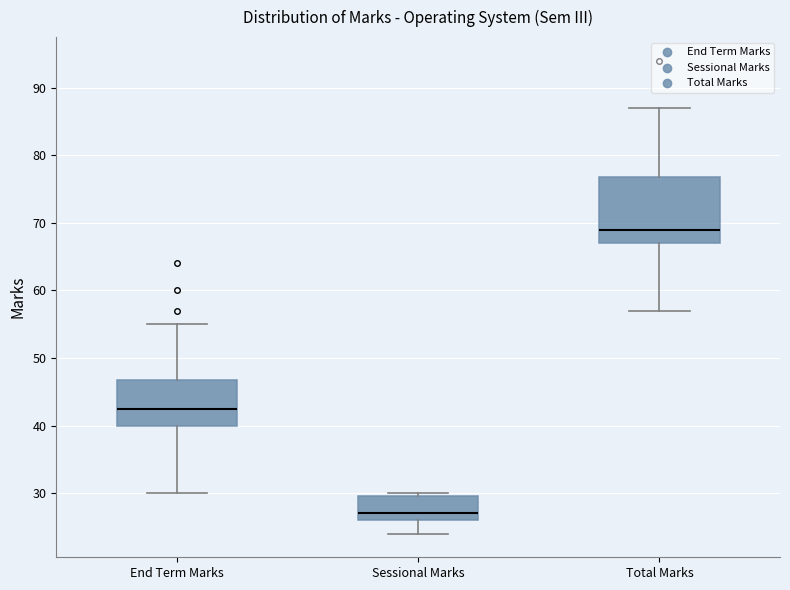

Reading left to right, read every box against the y-axis: the position of its median line, the range the box covers, and the ends of its whiskers. The values are not printed on the chart, so give them approximately, as read against the axis.

End Term Marks: median 43, box 40 to 47, whiskers 30 to 55
Sessional Marks: median 27, box 26 to 30, whiskers 24 to 30 (just above the box's upper edge)
Total Marks: median 69, box 67 to 77, whiskers 57 to 87